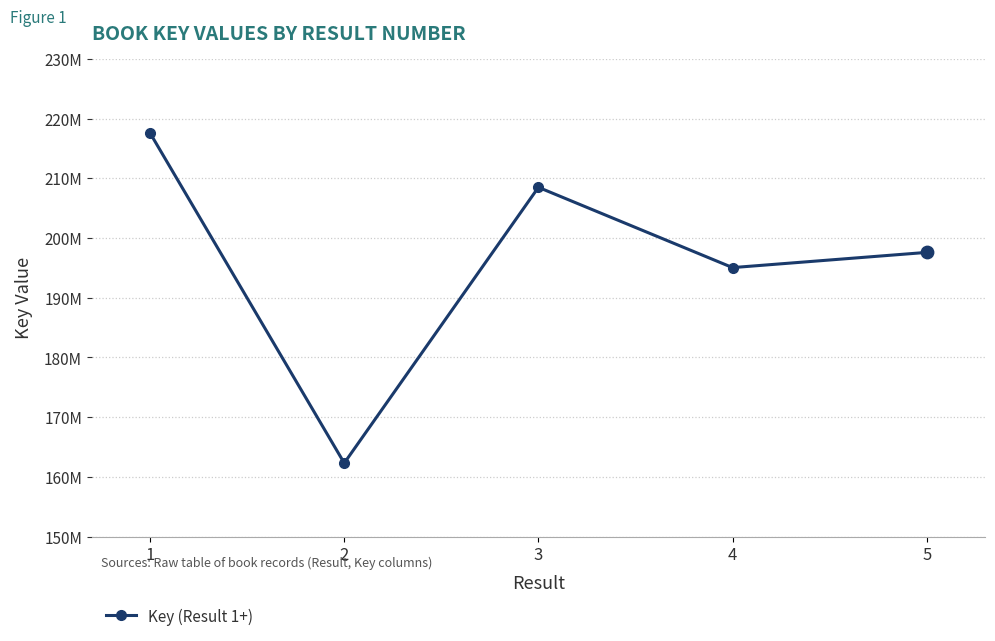

Does the chart have visible grid lines?

Yes